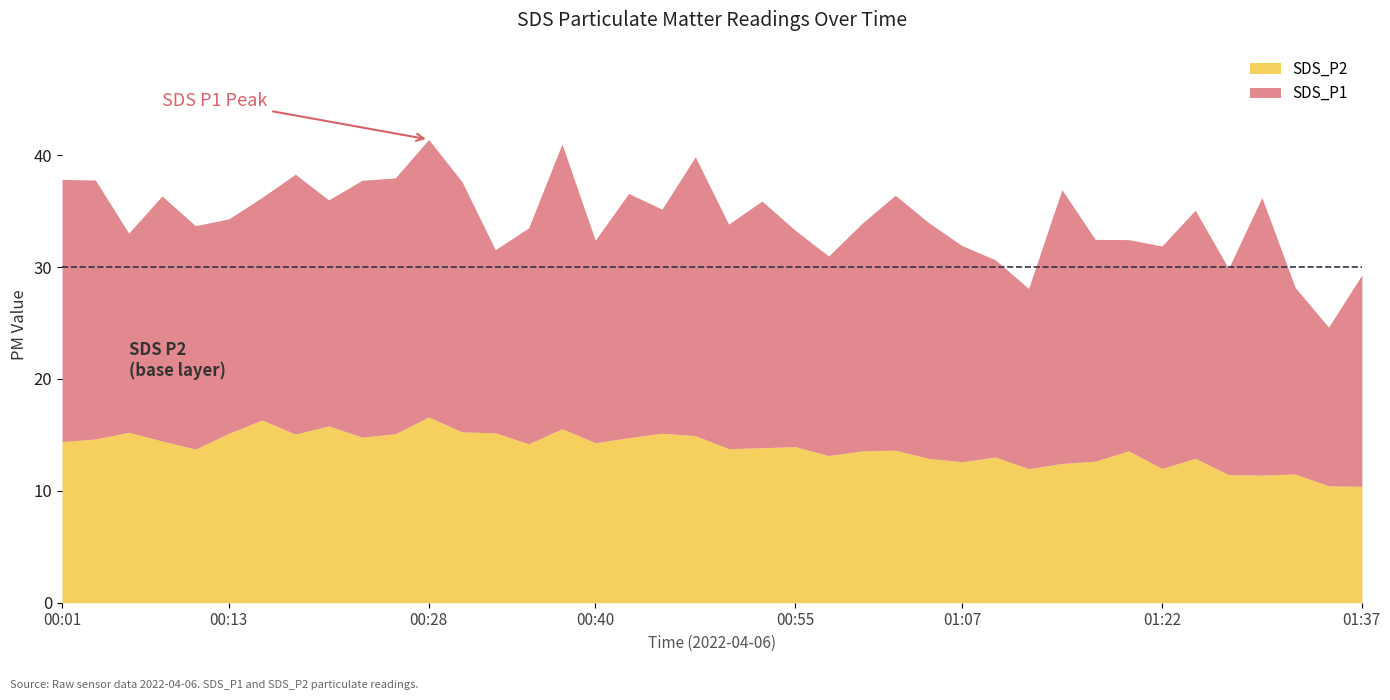

In SDS_P1, how many points are higher than both neighbors (excluding endpoints)?

11